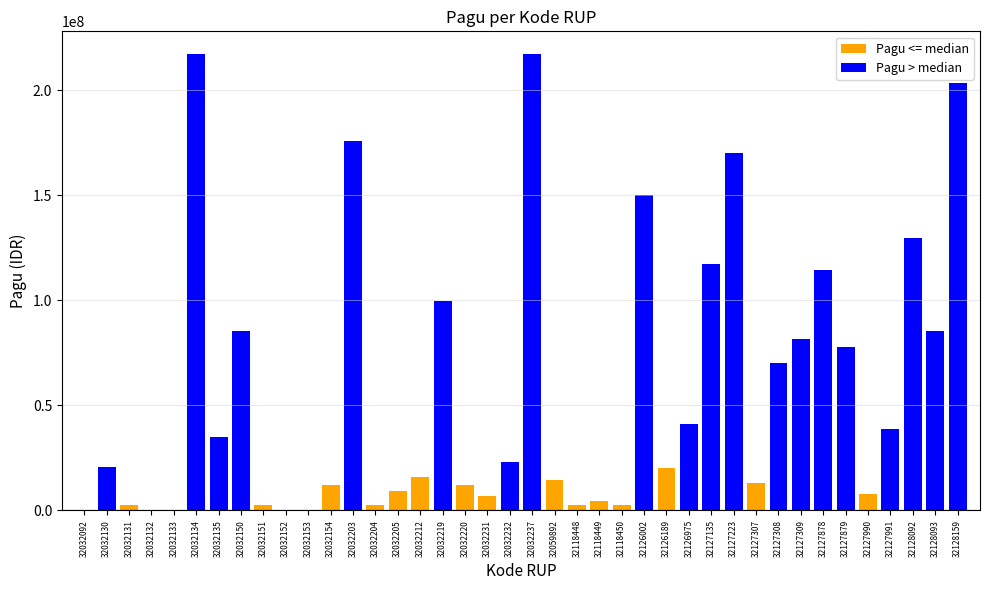

What value does the data have at 32032132, to the nearest 100?

400000